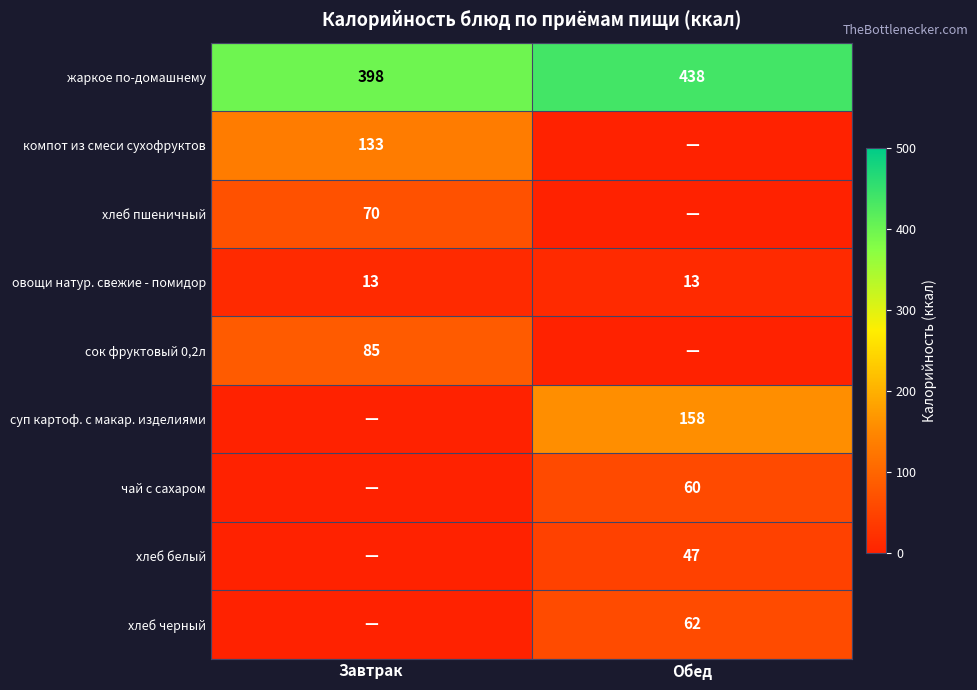

True or false: суп картоф. с макар. изделиями has a value of 158 at Обед.

True